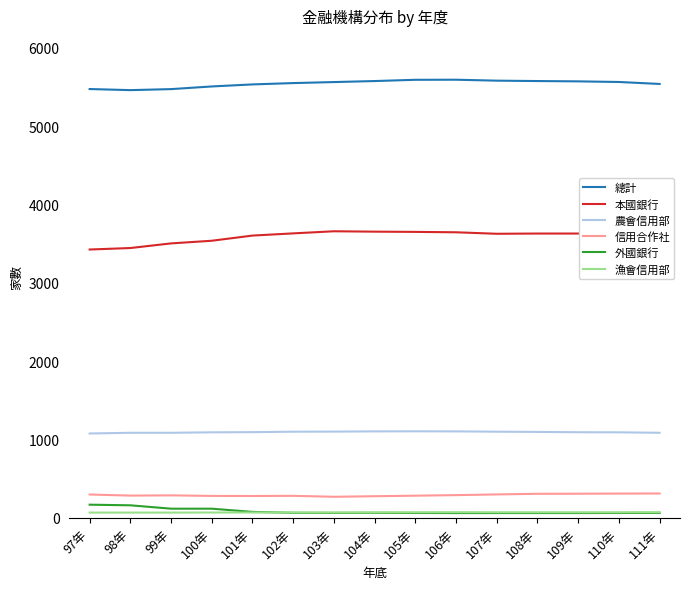

List the series in order of their peak value, lowest first.

漁會信用部, 外國銀行, 信用合作社, 農會信用部, 本國銀行, 總計